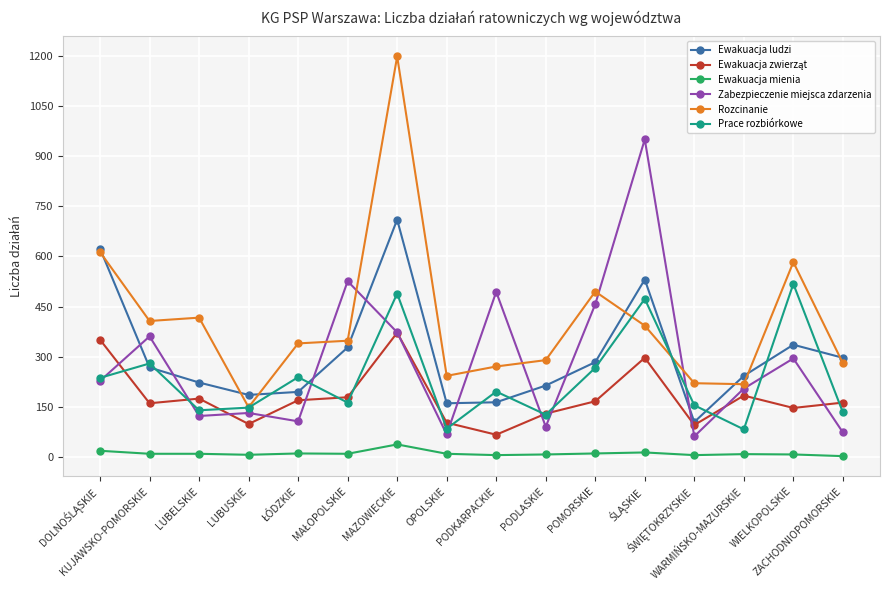

True or false: Prace rozbiórkowe and Ewakuacja mienia intersect in this chart.

False